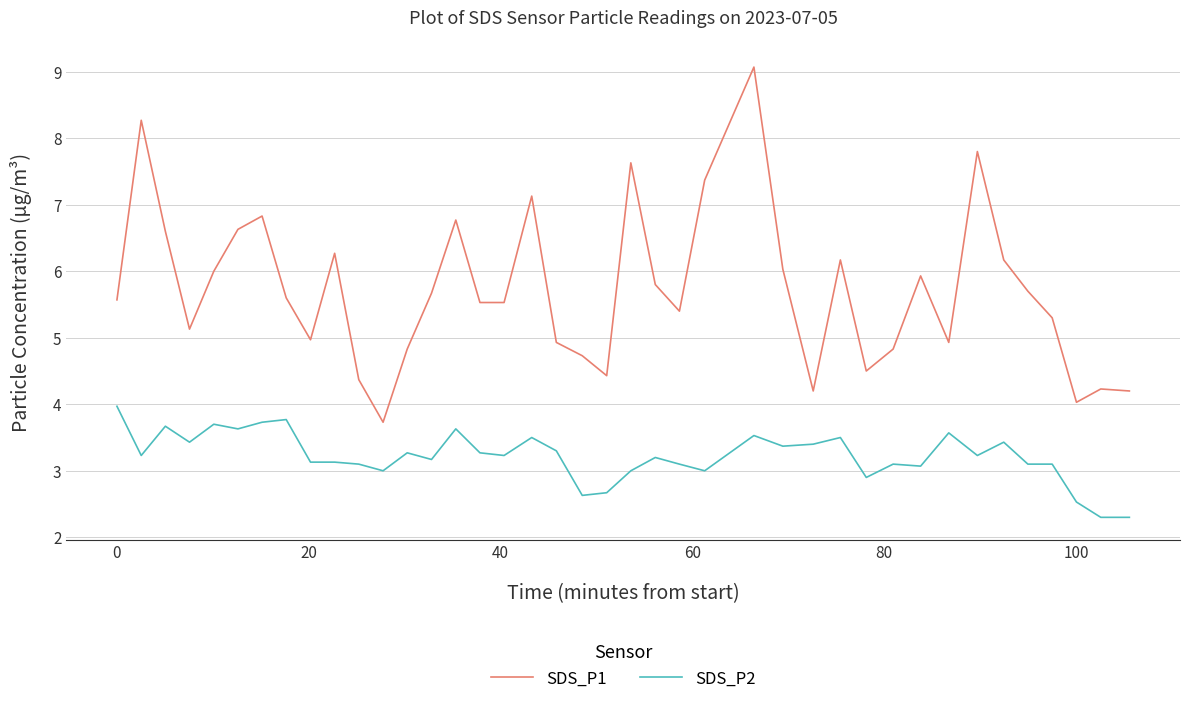

Which series has the largest total across all categories?

SDS_P1